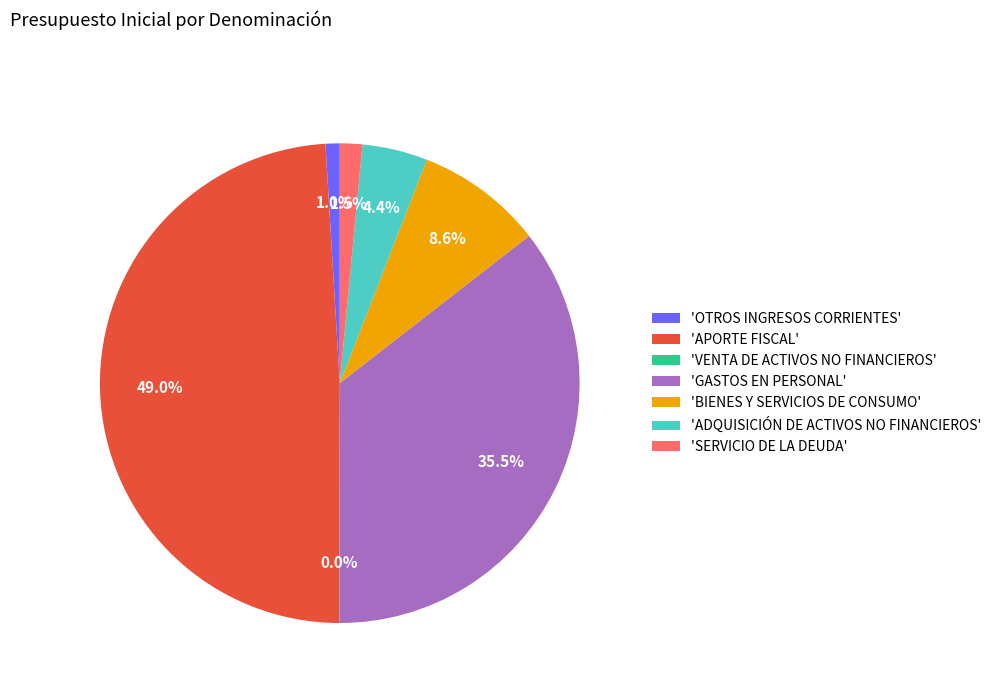

Which slice is the largest?

'APORTE FISCAL'